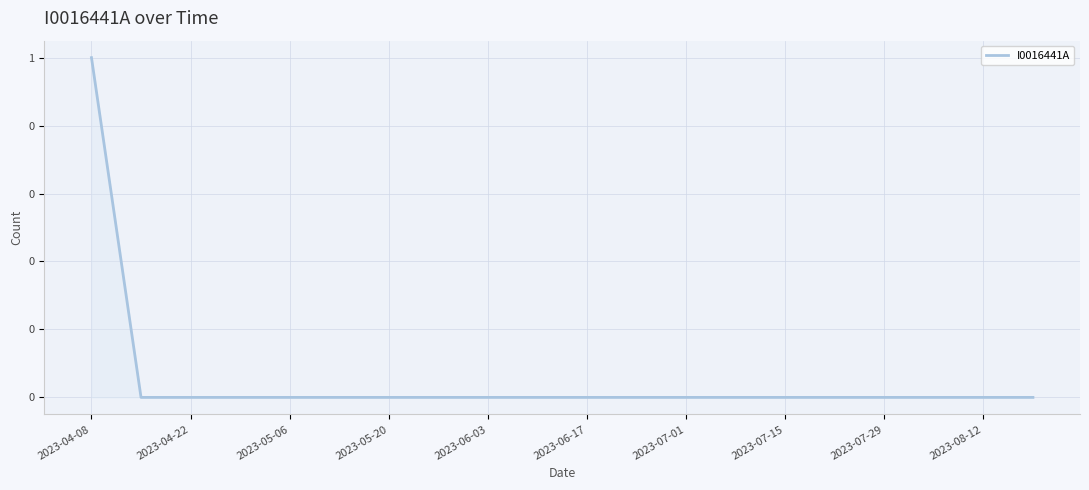

Is this an area chart (filled region under the line)?

Yes